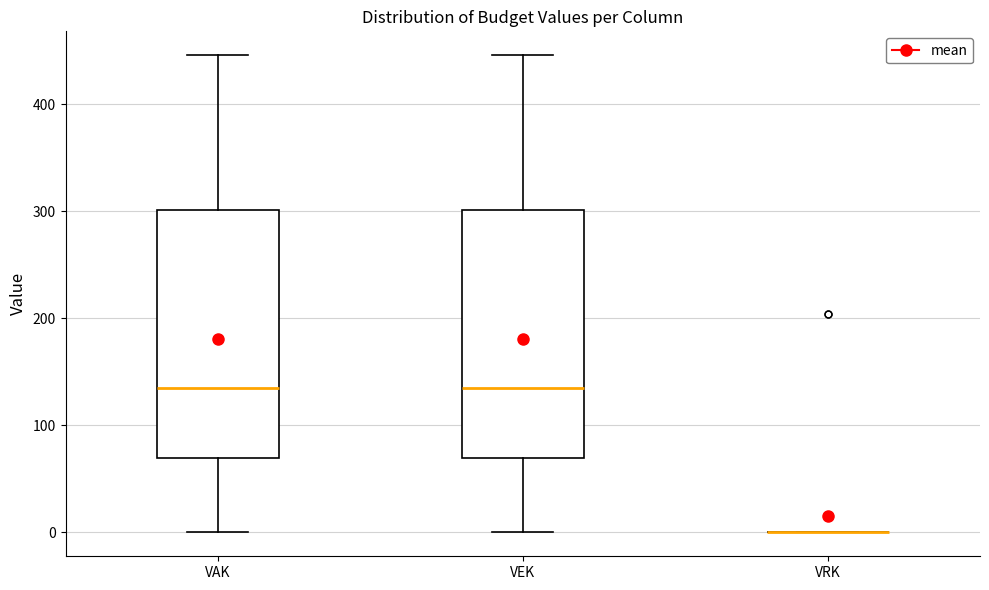

Reading left to right, transcribe this box plot: for each box, give where its median line is, the range the box spans, and where its two whiskers end, as read against the y-axis. The values are not printed on the chart, so give them approximately, as read against the axis.

VAK: median 140, box 70 to 300, whiskers 0 to 450
VEK: median 140, box 70 to 300, whiskers 0 to 450
VRK: box collapsed to a line at 0, whiskers 0 to 0